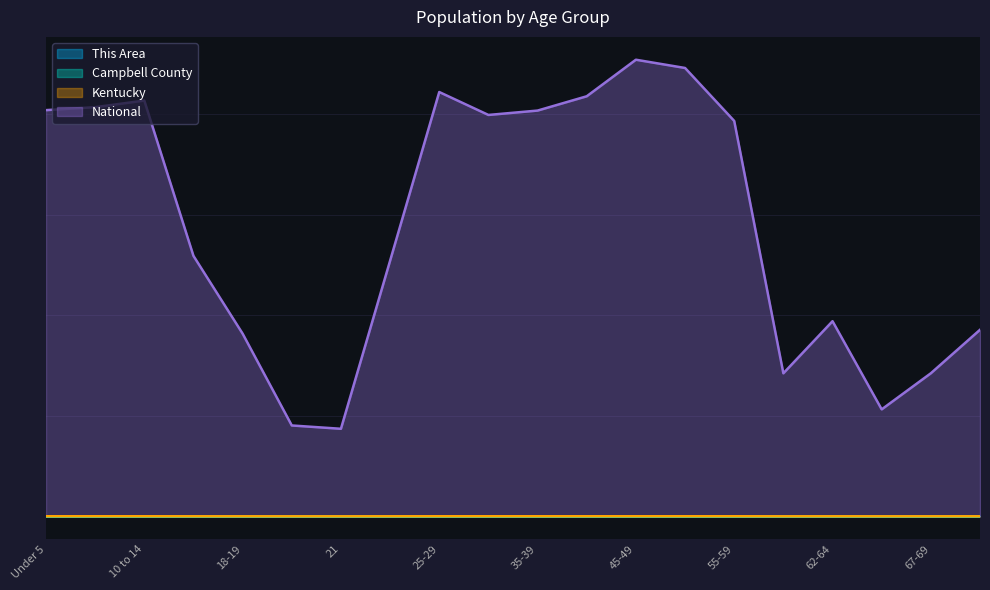

True or false: Kentucky has a value of 6826.7 at 35-39.

False